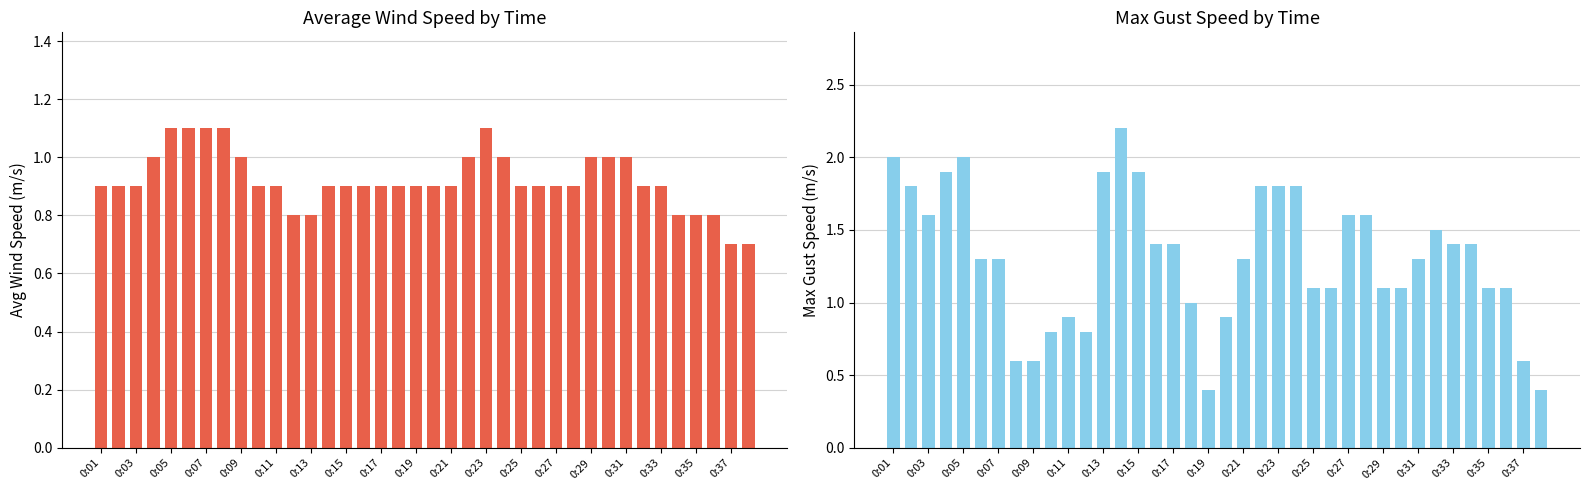

Which label corresponds to the smallest value in the chart?

0:19